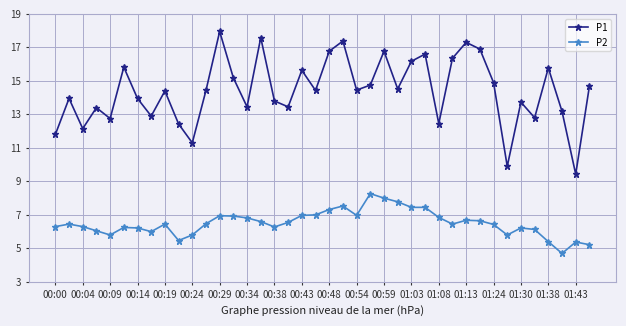

What is the minimum value shown in the chart?

4.7